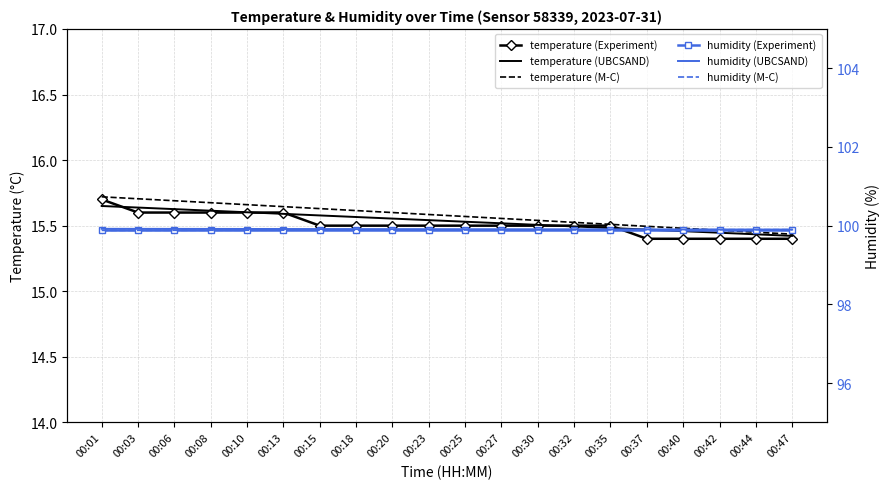

Does the chart have visible grid lines?

Yes